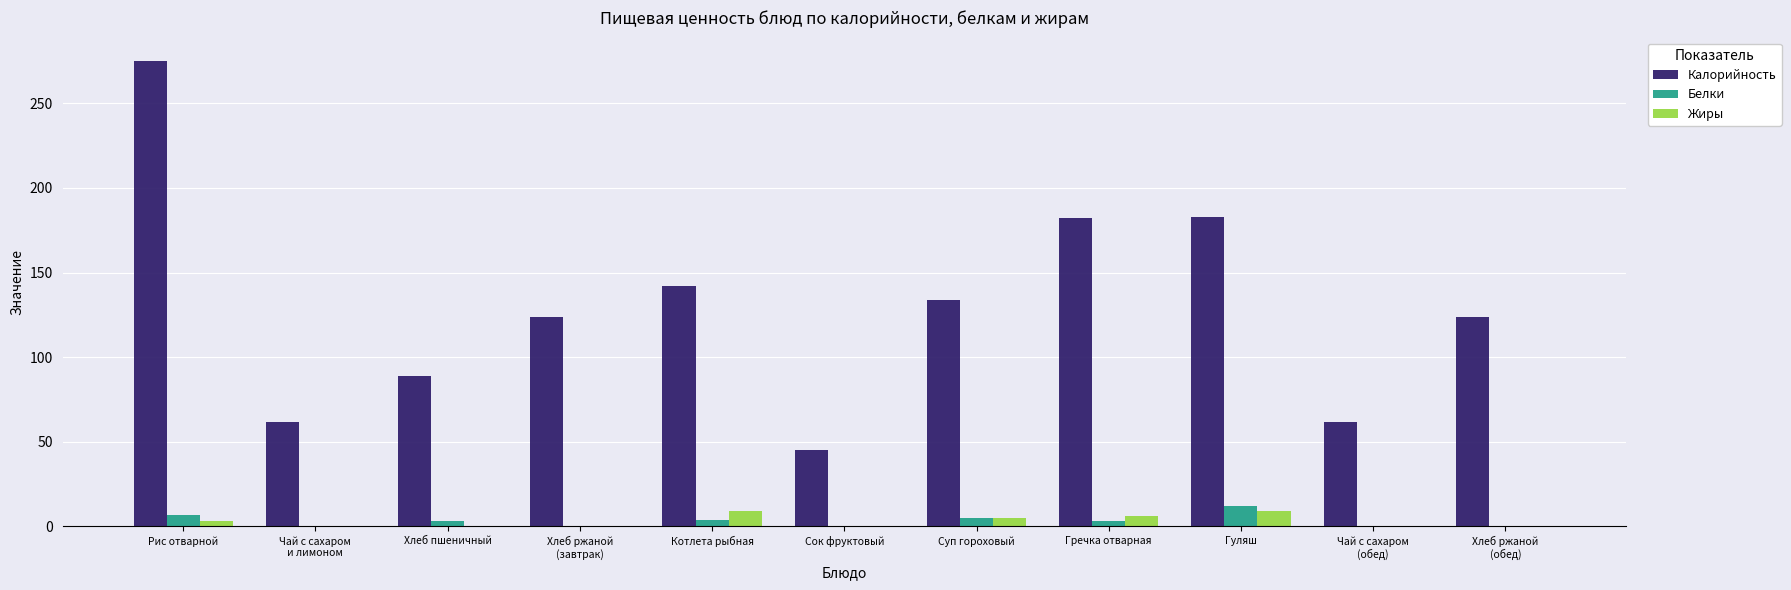

What is the total value across all series at Гуляш?

204